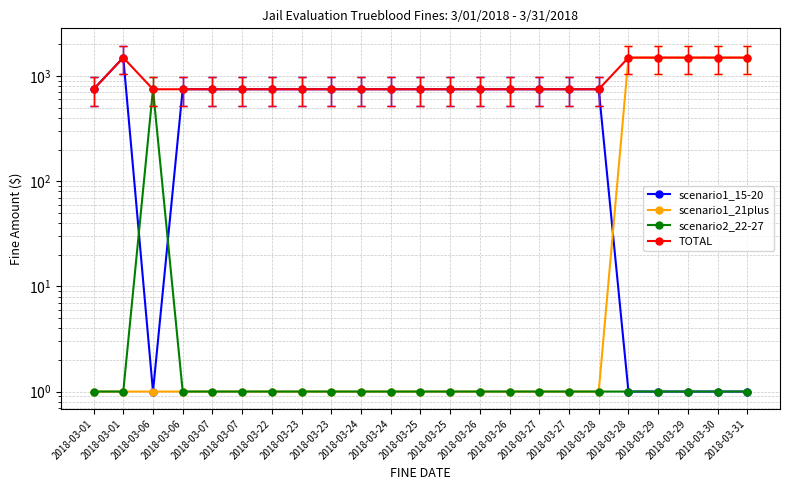

Reading right to left, what are all the values shown in this chart?

scenario1_15-20: 2018-03-31=1	2018-03-30=1	2018-03-29=1	2018-03-29=1	2018-03-28=1	2018-03-28=750	2018-03-27=750	2018-03-27=750	2018-03-26=750	2018-03-26=750	2018-03-25=750	2018-03-25=750	2018-03-24=750	2018-03-24=750	2018-03-23=750	2018-03-23=750	2018-03-22=750	2018-03-07=750	2018-03-07=750	2018-03-06=750	2018-03-06=1	2018-03-01=1500	2018-03-01=750
scenario1_21plus: 2018-03-31=1500	2018-03-30=1500	2018-03-29=1500	2018-03-29=1500	2018-03-28=1500	2018-03-28=1	2018-03-27=1	2018-03-27=1	2018-03-26=1	2018-03-26=1	2018-03-25=1	2018-03-25=1	2018-03-24=1	2018-03-24=1	2018-03-23=1	2018-03-23=1	2018-03-22=1	2018-03-07=1	2018-03-07=1	2018-03-06=1	2018-03-06=1	2018-03-01=1	2018-03-01=1
scenario2_22-27: 2018-03-31=1	2018-03-30=1	2018-03-29=1	2018-03-29=1	2018-03-28=1	2018-03-28=1	2018-03-27=1	2018-03-27=1	2018-03-26=1	2018-03-26=1	2018-03-25=1	2018-03-25=1	2018-03-24=1	2018-03-24=1	2018-03-23=1	2018-03-23=1	2018-03-22=1	2018-03-07=1	2018-03-07=1	2018-03-06=1	2018-03-06=750	2018-03-01=1	2018-03-01=1
TOTAL: 2018-03-31=1500	2018-03-30=1500	2018-03-29=1500	2018-03-29=1500	2018-03-28=1500	2018-03-28=750	2018-03-27=750	2018-03-27=750	2018-03-26=750	2018-03-26=750	2018-03-25=750	2018-03-25=750	2018-03-24=750	2018-03-24=750	2018-03-23=750	2018-03-23=750	2018-03-22=750	2018-03-07=750	2018-03-07=750	2018-03-06=750	2018-03-06=750	2018-03-01=1500	2018-03-01=750